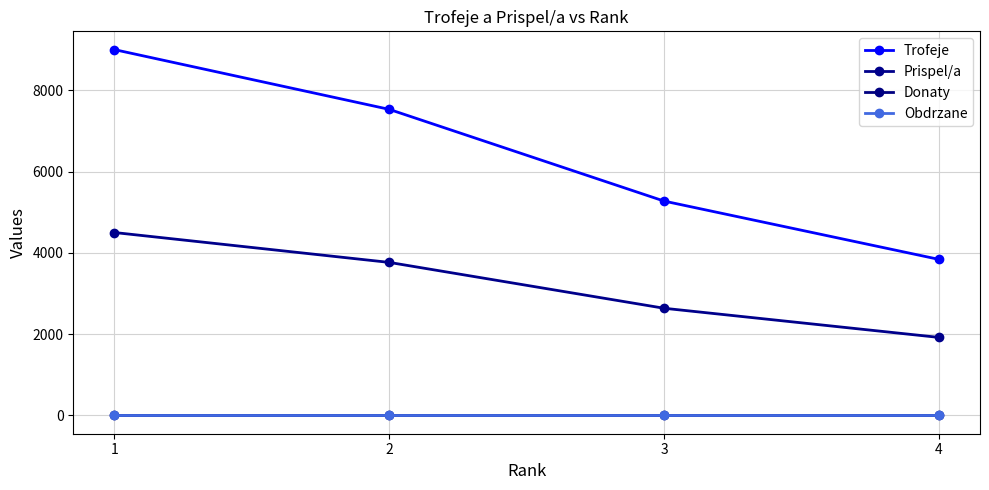

True or false: Obdrzane and Donaty cross at least once.

False